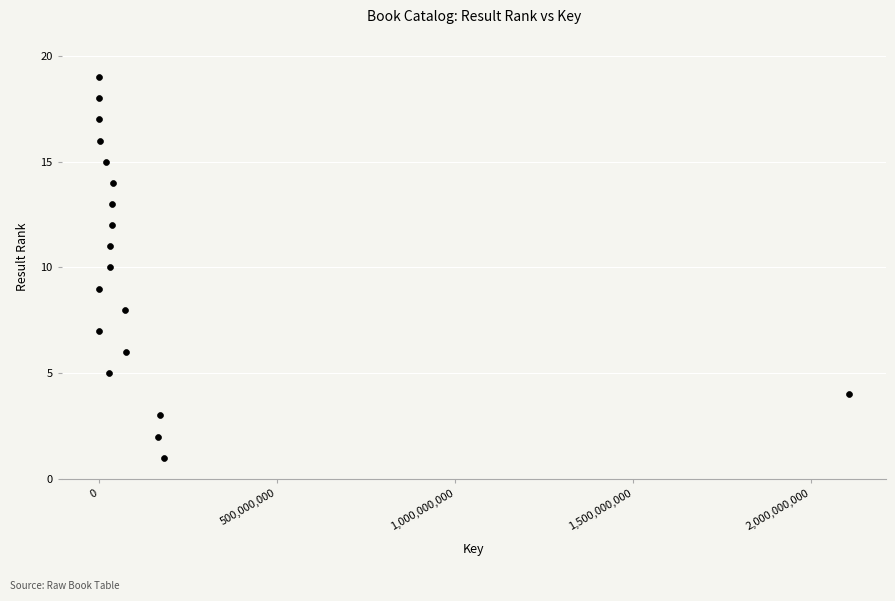

What is the range of Y values (max minus min)?

18